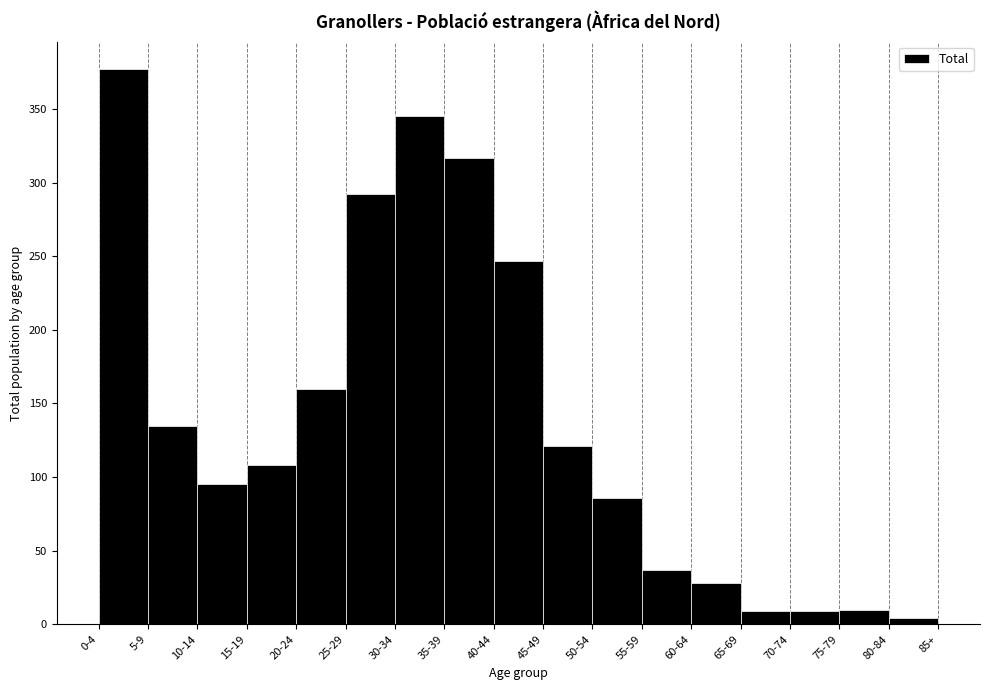

The value at 5-9 is 78. True or false?

False